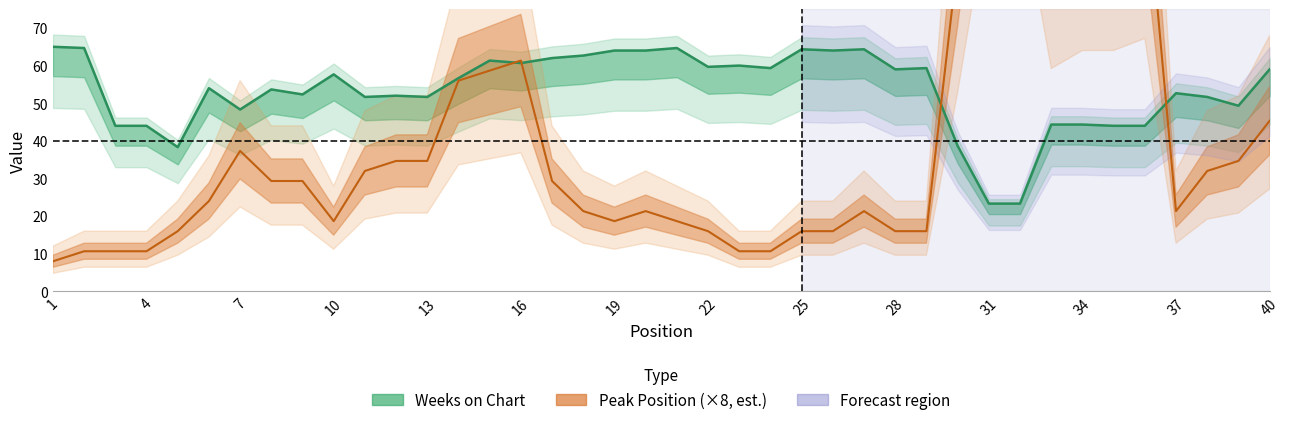

Rank the series by their maximum value, from lowest to highest.

Weeks on Chart, Peak Position (×8)